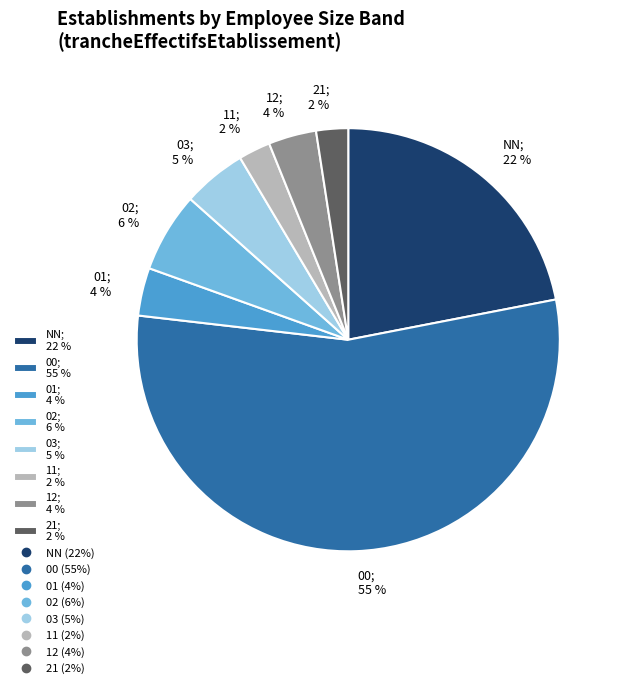

Which slice represents more than half of the pie?

00